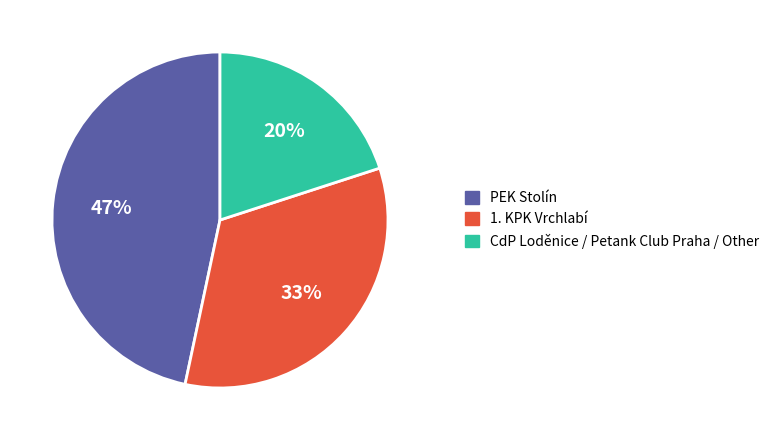

Count the number of slices in the pie.

3